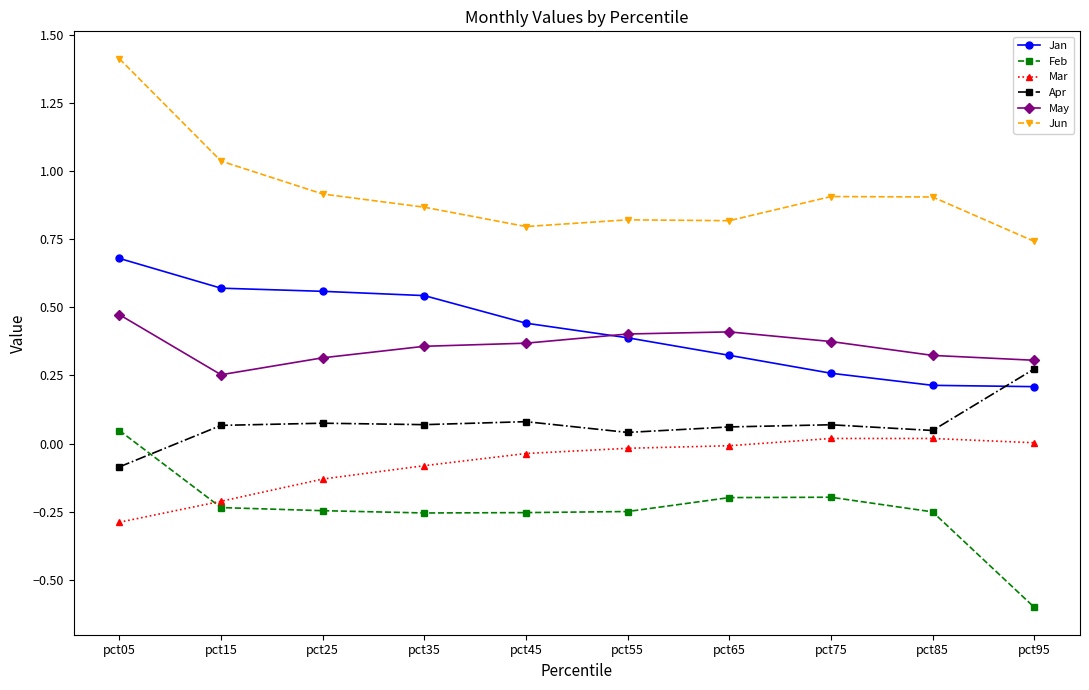

Is the value of Feb at pct15 greater than the value of Jun at pct95?

No